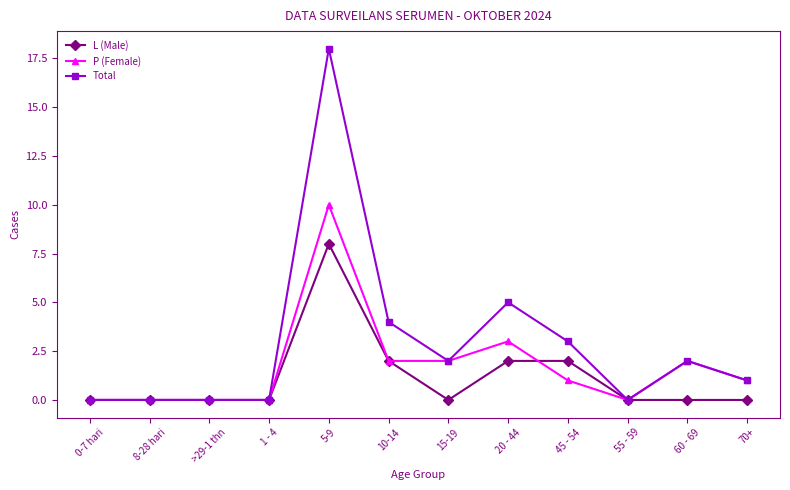

At which label is Total closest to 9?

20 - 44